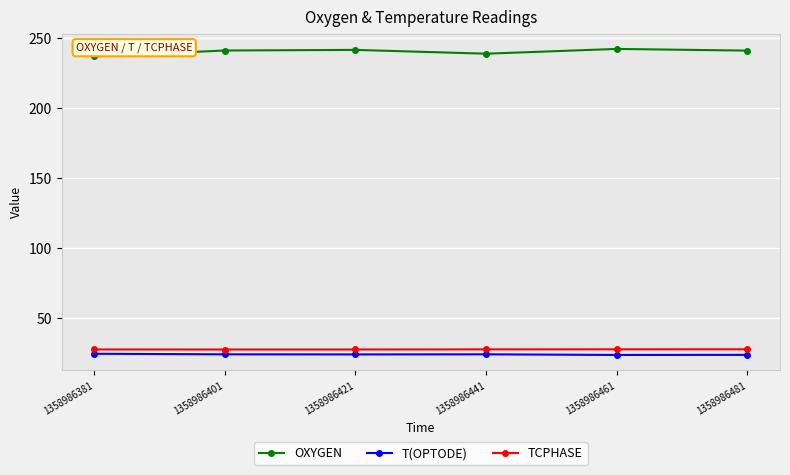

Is the value of T(OPTODE) at 1358986401 greater than the value of OXYGEN at 1358986481?

No